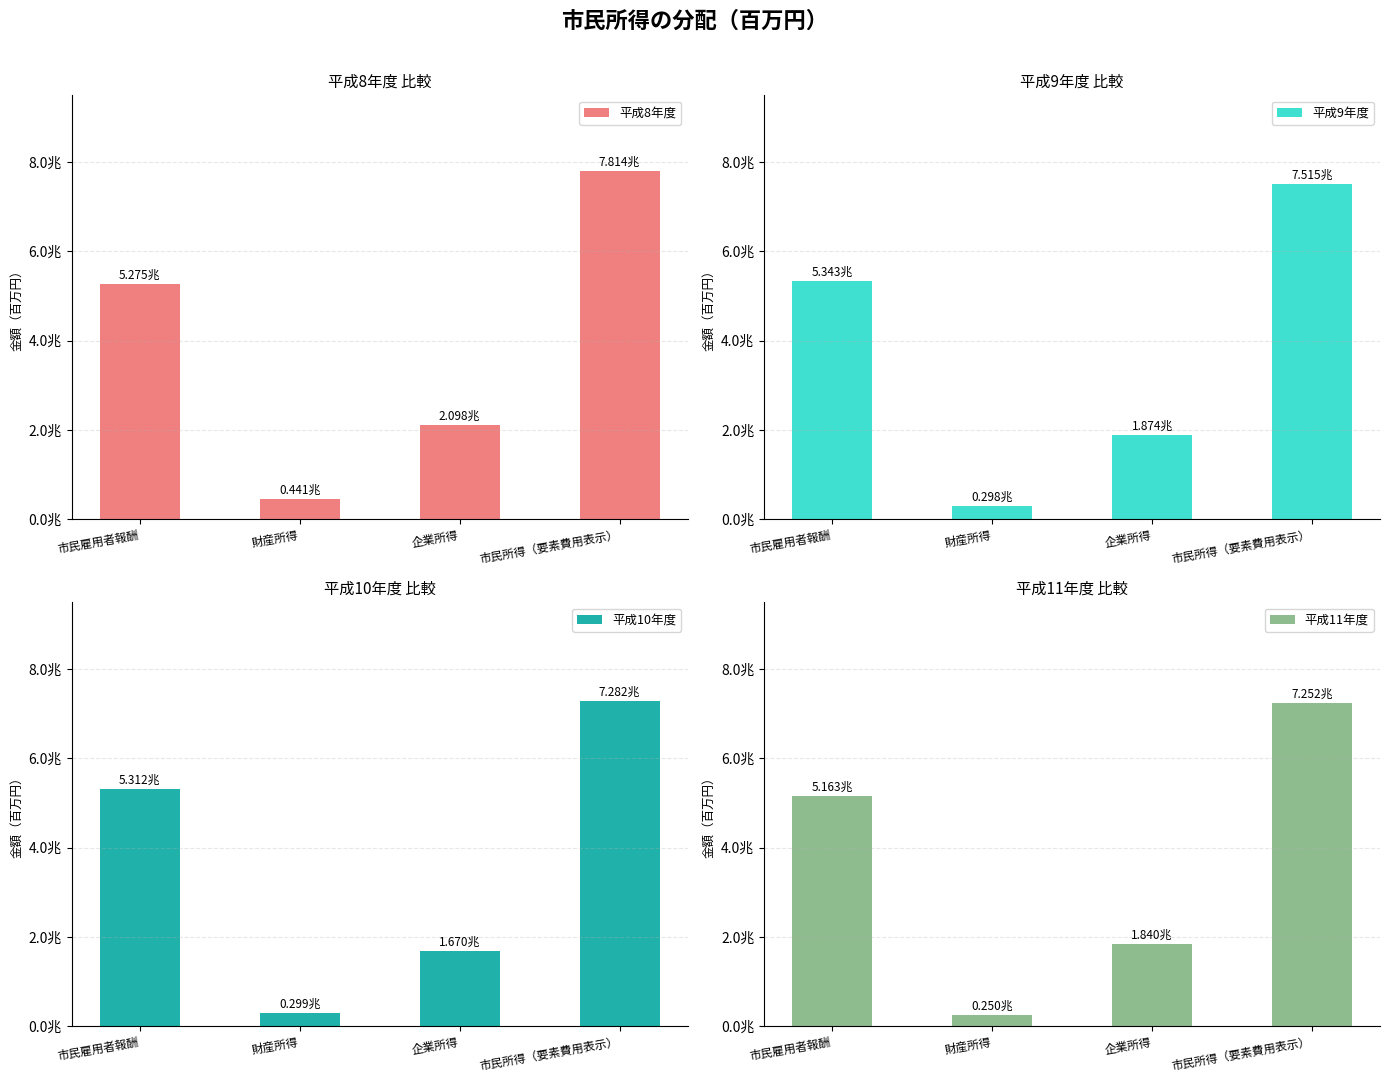

Reading left to right, list all the values displayed in this chart.

平成8年度: 市民雇用者報酬=5275048	財産所得=441288	企業所得=2097623	市民所得（要素費用表示）=7813959
平成9年度: 市民雇用者報酬=5342666	財産所得=298082	企業所得=1873838	市民所得（要素費用表示）=7514586
平成10年度: 市民雇用者報酬=5312460	財産所得=299157	企業所得=1670472	市民所得（要素費用表示）=7282089
平成11年度: 市民雇用者報酬=5162552	財産所得=250101	企業所得=1839783	市民所得（要素費用表示）=7252436